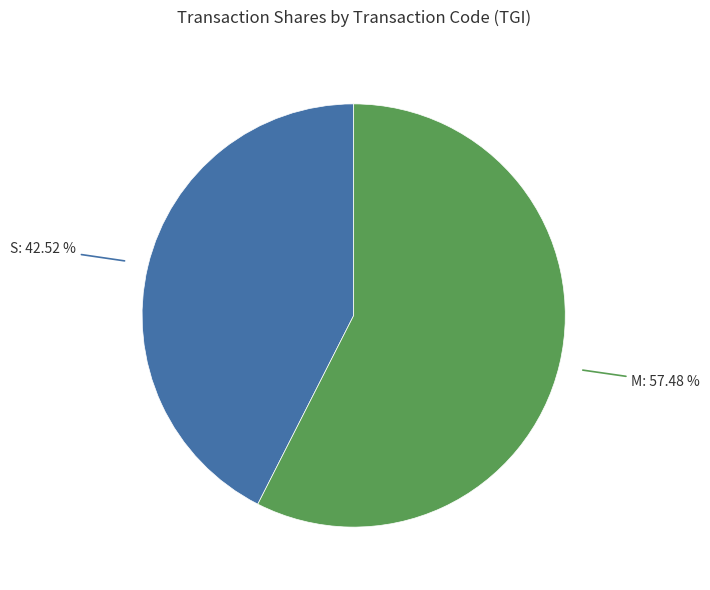

To the nearest percent, what is the difference between the largest and smallest slice percentages?

15%